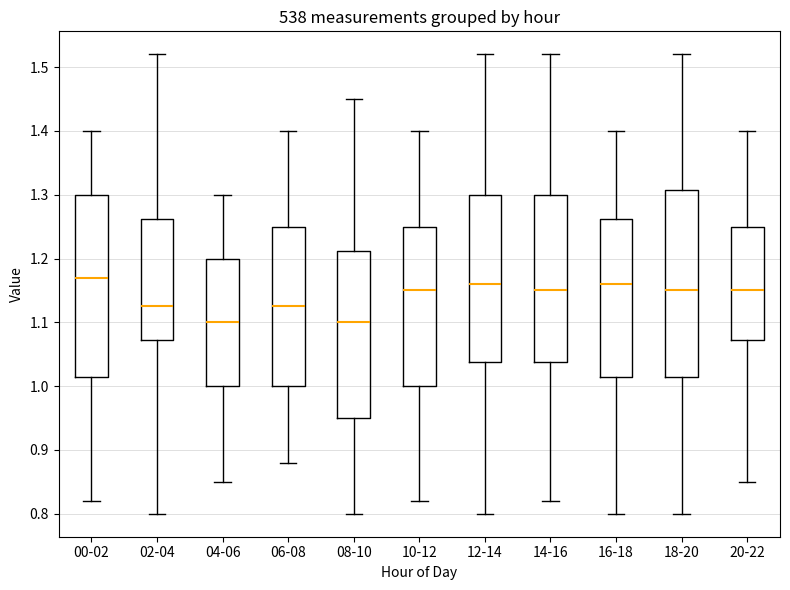

Reading left to right, transcribe this box plot: for each box, give where its median line is, the range the box spans, and where its two whiskers end, as read against the y-axis. The values are not printed on the chart, so give them approximately, as read against the axis.

00-02: median 1.17, box 1.02 to 1.30, whiskers 0.82 to 1.40
02-04: median 1.13, box 1.07 to 1.26, whiskers 0.80 to 1.52
04-06: median 1.10, box 1.00 to 1.20, whiskers 0.85 to 1.30
06-08: median 1.13, box 1.00 to 1.25, whiskers 0.88 to 1.40
08-10: median 1.10, box 0.95 to 1.21, whiskers 0.80 to 1.45
10-12: median 1.15, box 1.00 to 1.25, whiskers 0.82 to 1.40
12-14: median 1.16, box 1.04 to 1.30, whiskers 0.80 to 1.52
14-16: median 1.15, box 1.04 to 1.30, whiskers 0.82 to 1.52
16-18: median 1.16, box 1.02 to 1.26, whiskers 0.80 to 1.40
18-20: median 1.15, box 1.02 to 1.31, whiskers 0.80 to 1.52
20-22: median 1.15, box 1.07 to 1.25, whiskers 0.85 to 1.40